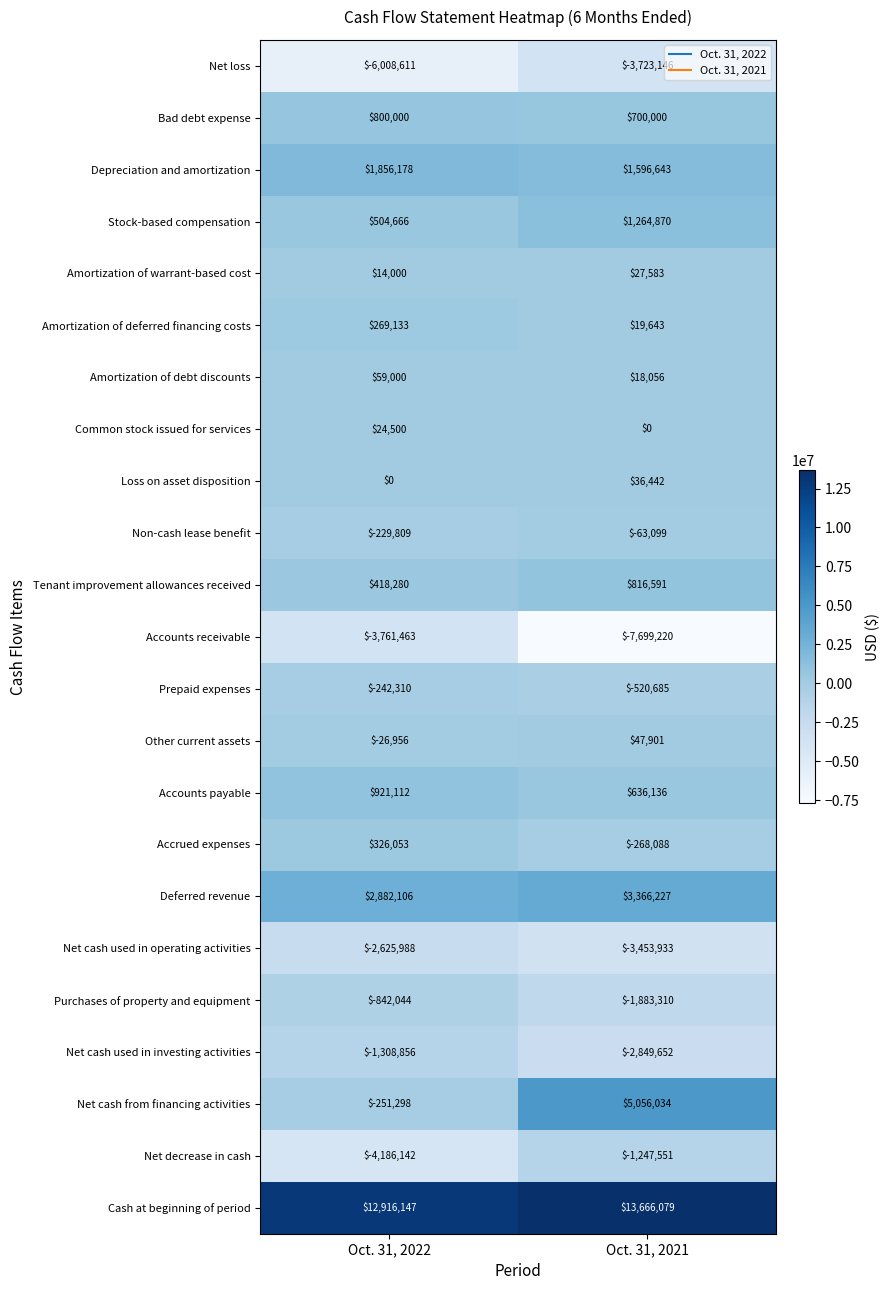

What is the sum of the Accrued expenses values at Oct. 31, 2022 and Oct. 31, 2021?

57965